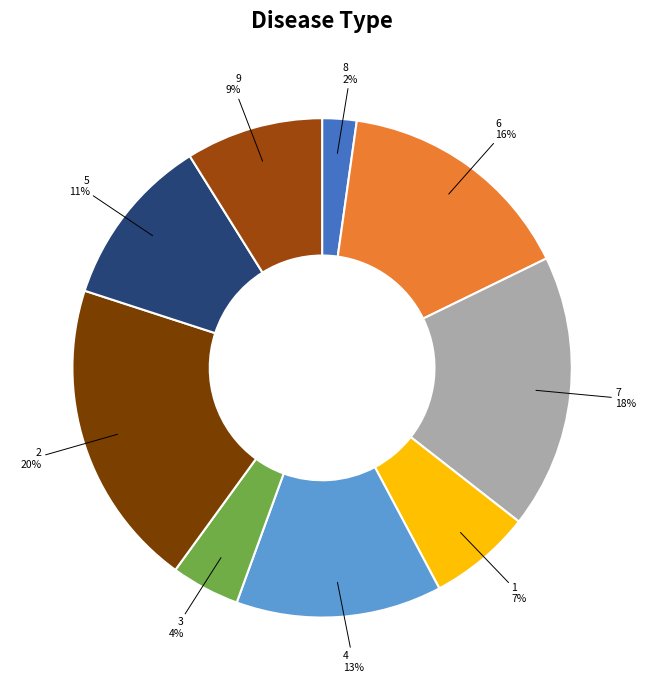

Is the sum of 8 and 3 greater than half?

No